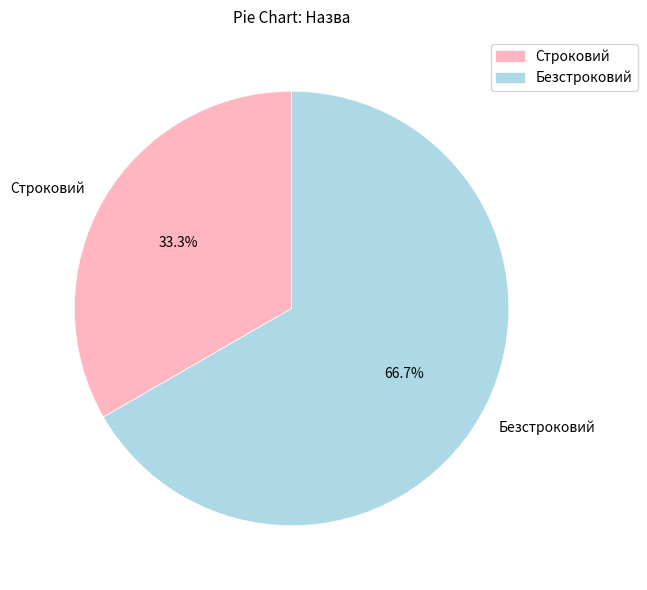

Rank the categories by value from lowest to highest.

Строковий, Безстроковий